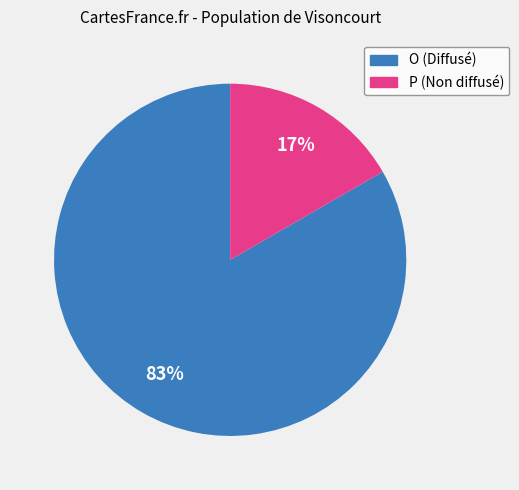

To the nearest percent, what portion does O represent?

83%